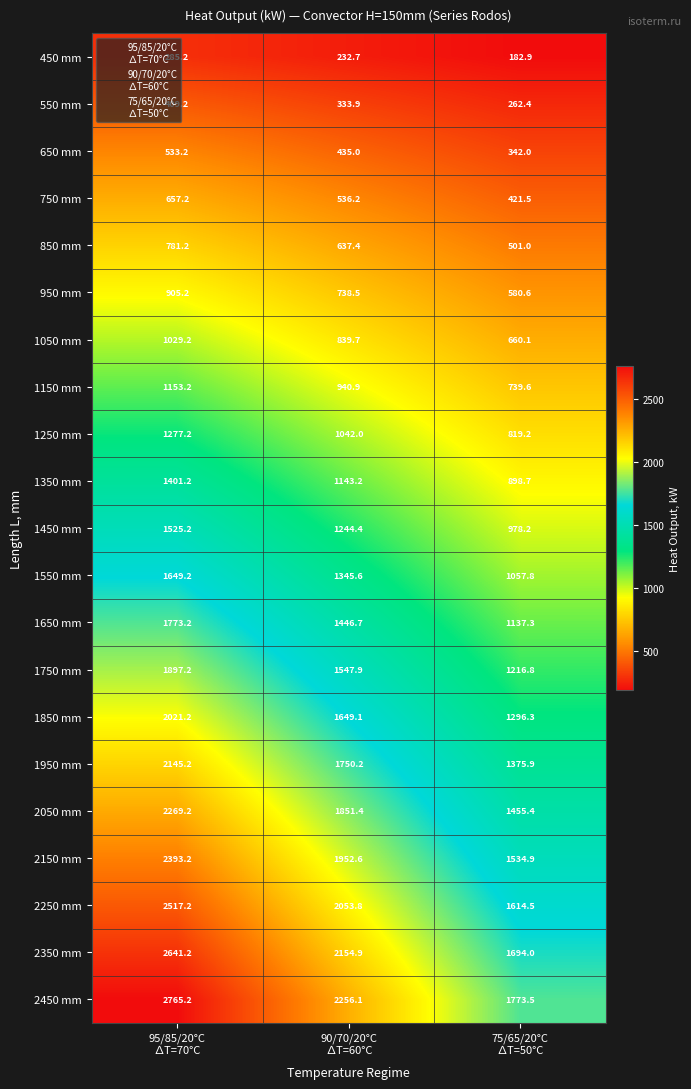

What is the difference between the highest and lowest values at 75/65/20°С
∆Т=50°С?

1590.6